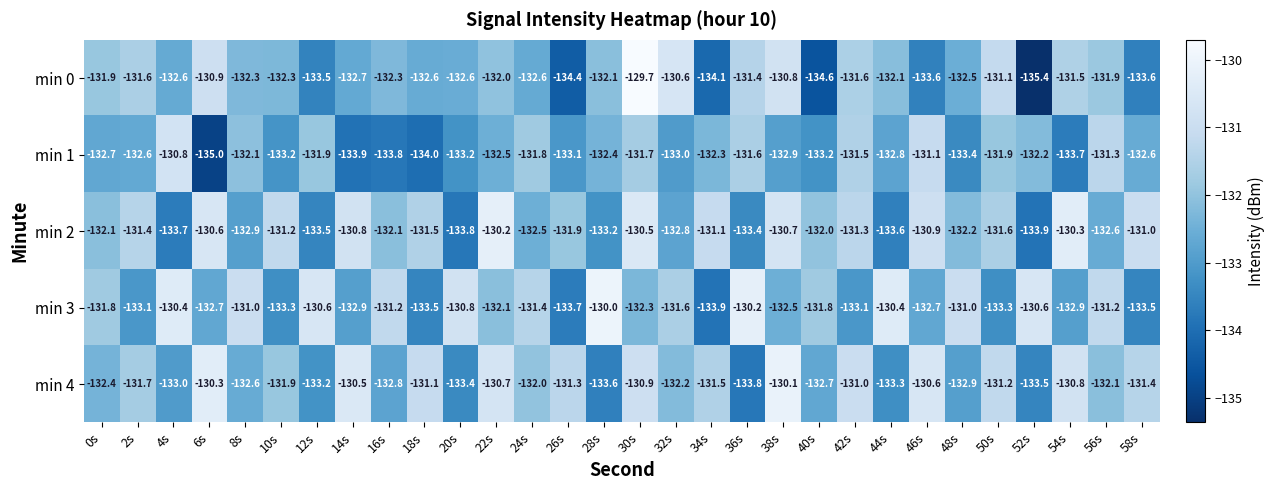

Read the min 1 value at 22s.

-132.5